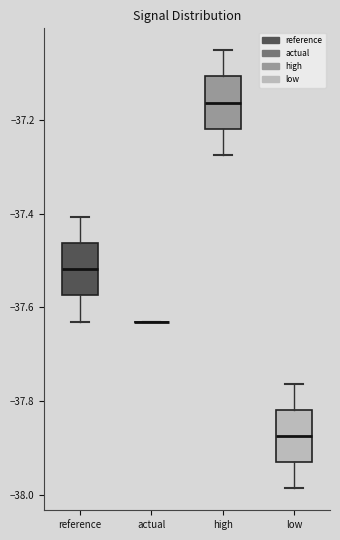

Reading left to right, transcribe this box plot: for each box, give where its median line is, the range the box spans, and where its two whiskers end, as read against the y-axis. The values are not printed on the chart, so give them approximately, as read against the axis.

reference: median -37.52, box -37.58 to -37.46, whiskers -37.64 to -37.40
actual: box collapsed to a line at -37.64, whiskers -37.64 to -37.64
high: median -37.16, box -37.22 to -37.10, whiskers -37.28 to -37.06
low: median -37.88, box -37.94 to -37.82, whiskers -37.98 to -37.76